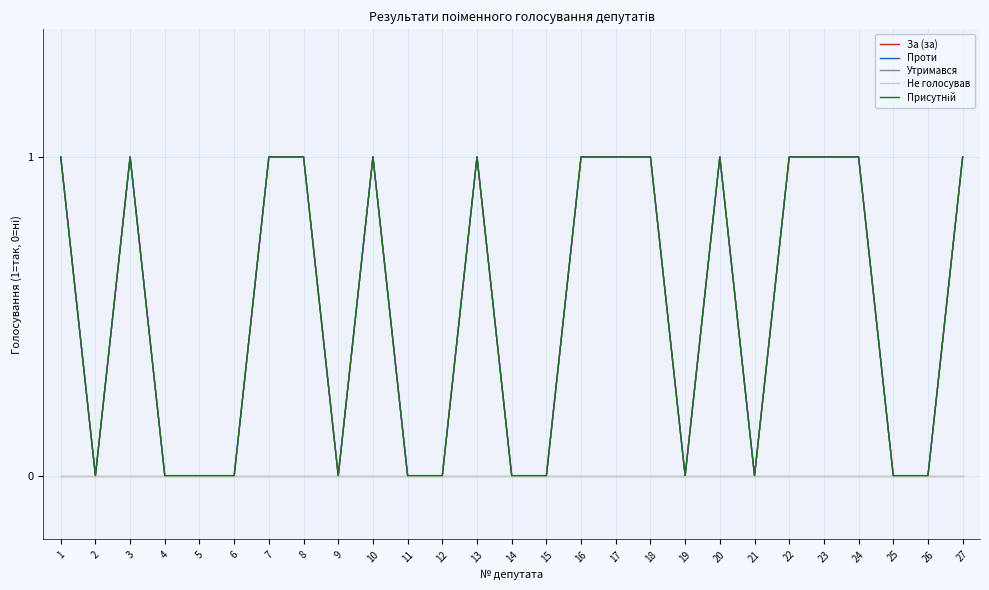

Is this an area chart (filled region under the line)?

No